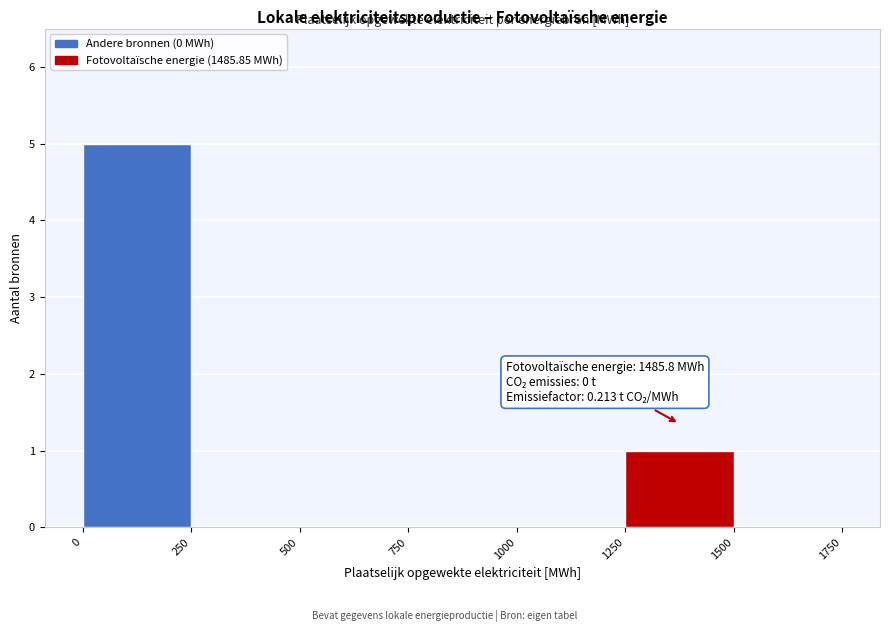

Over which range of the x-axis is the bar tallest?

0 to 250